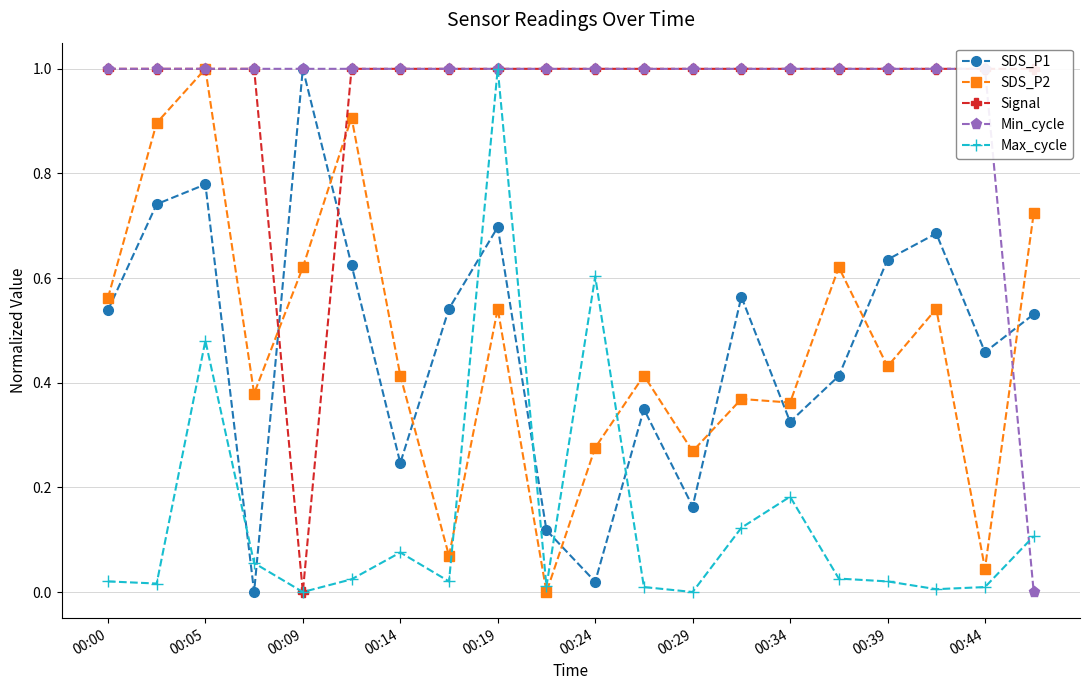

True or false: Min_cycle and Max_cycle intersect in this chart.

True